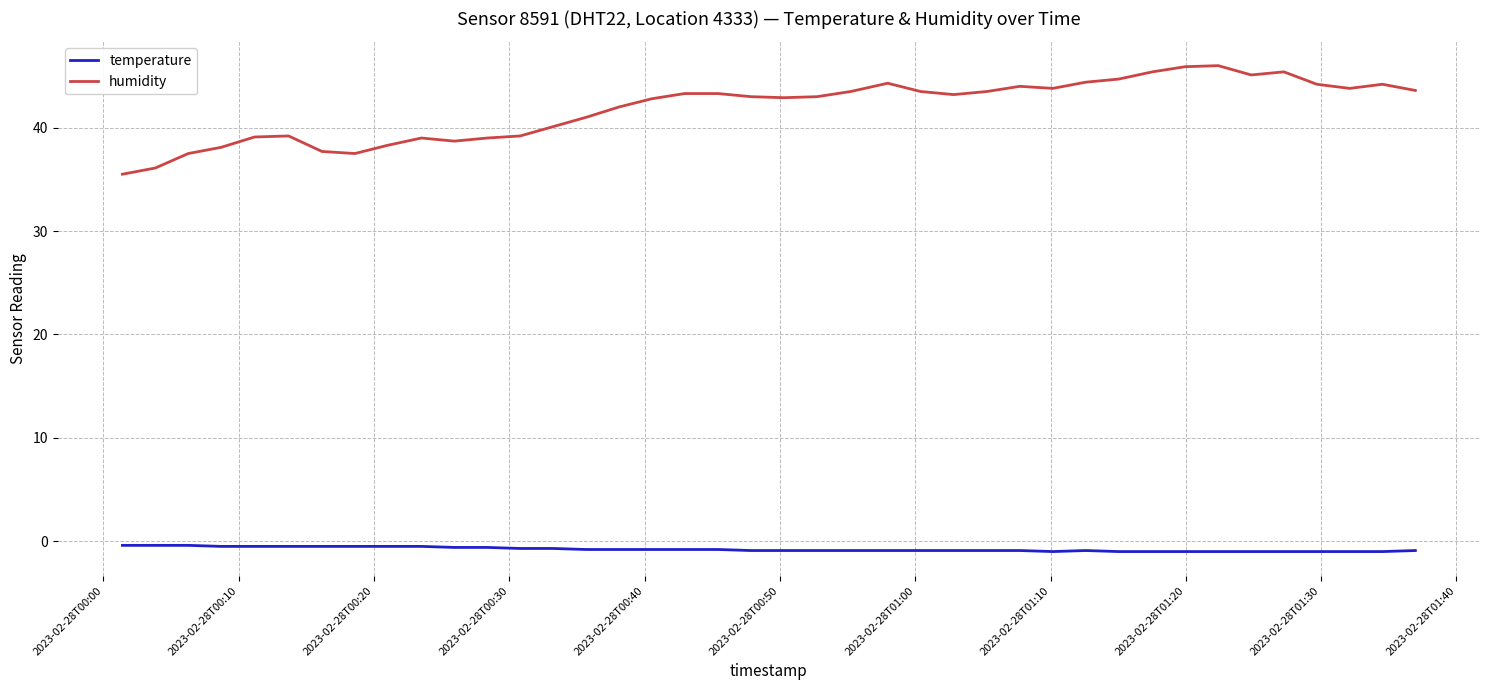

Rank the series by their average value, from lowest to highest.

temperature, humidity